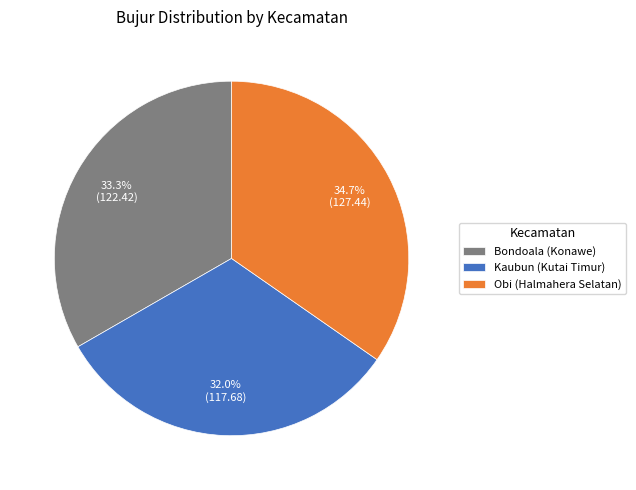

Does Obi (Halmahera Selatan) account for over 50% of the chart?

No